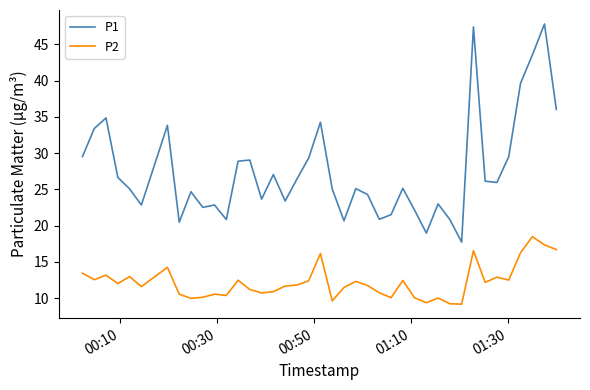

What is the difference between the maximum and minimum values in the P1 series?

30.1